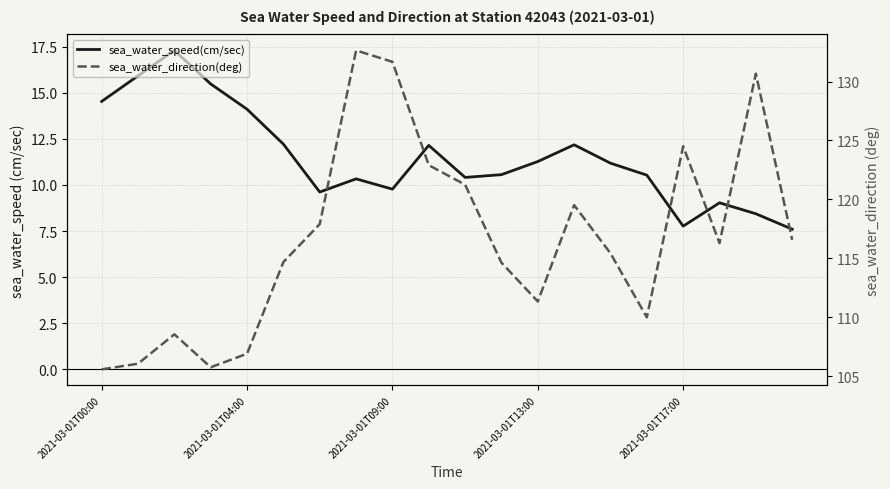

What is the label of the 15th point from the left?

14